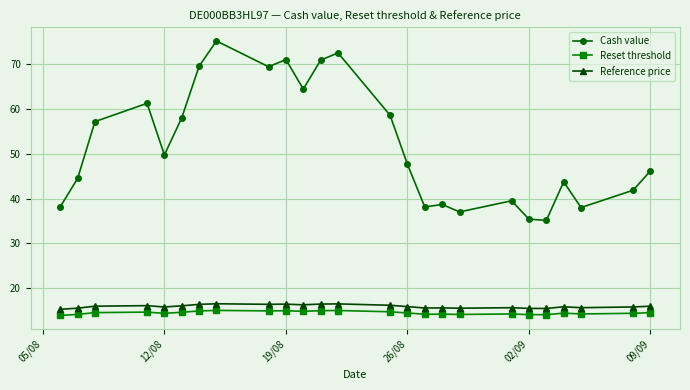

What is the smallest value displayed?

13.9